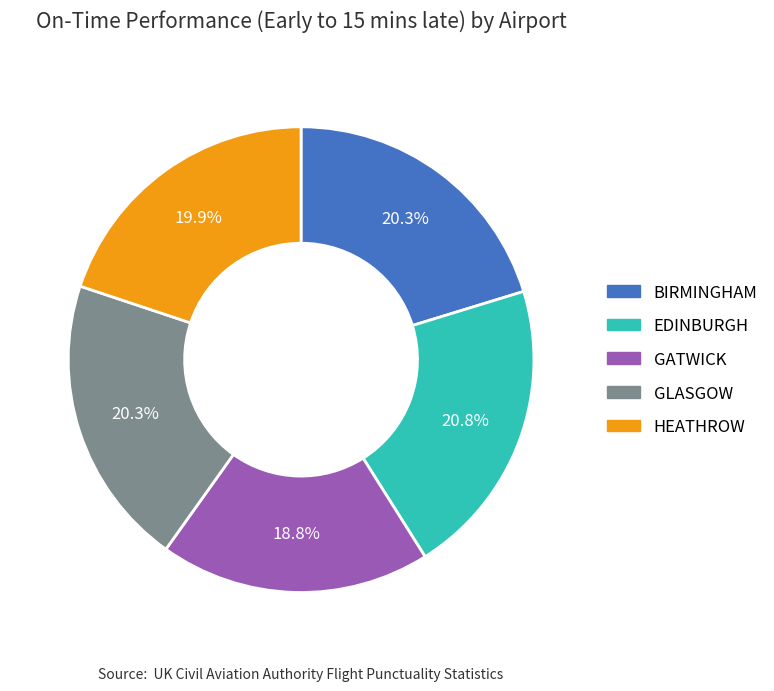

Which slice is the smallest?

GATWICK